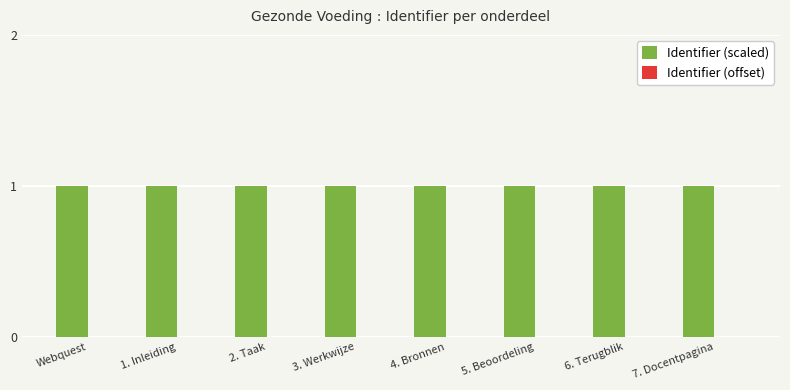

Where is Identifier (offset) nearest to the value 0?

Webquest